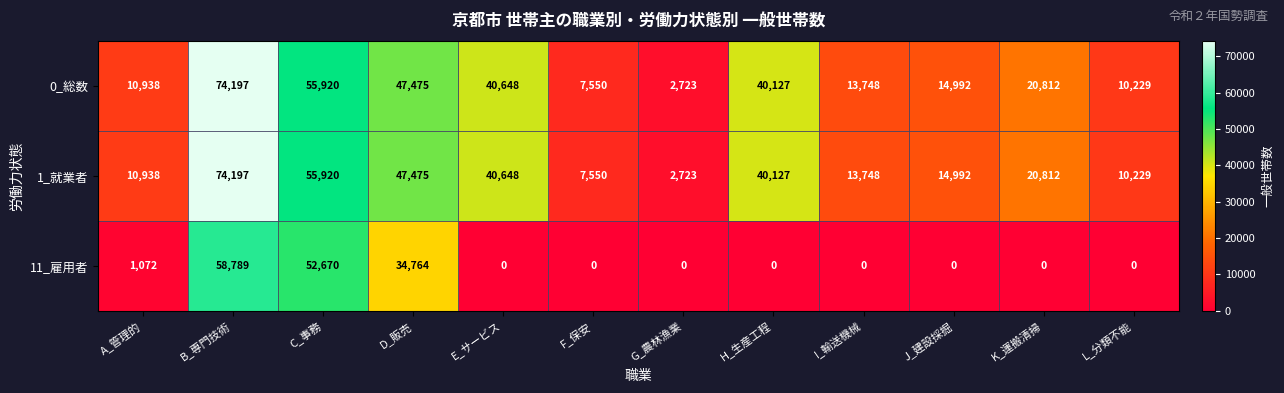

At which label does 0_総数 reach its peak?

B_専門技術